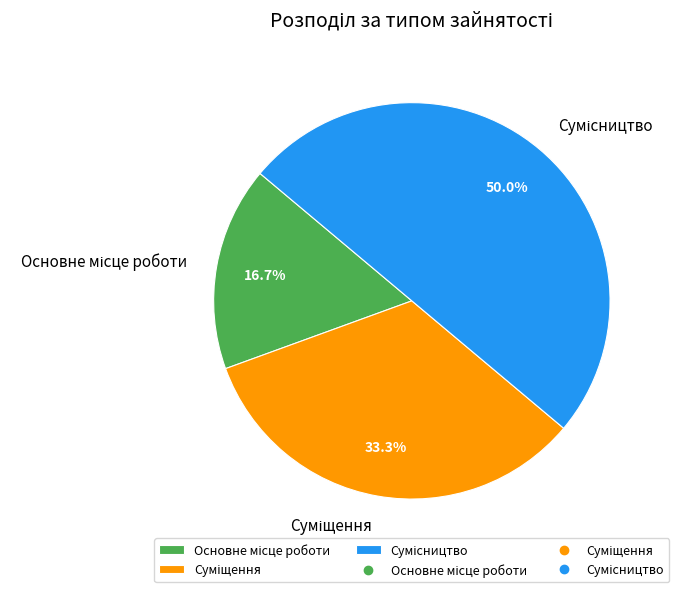

The Суміщення slice represents 42% of the pie. True or false?

False